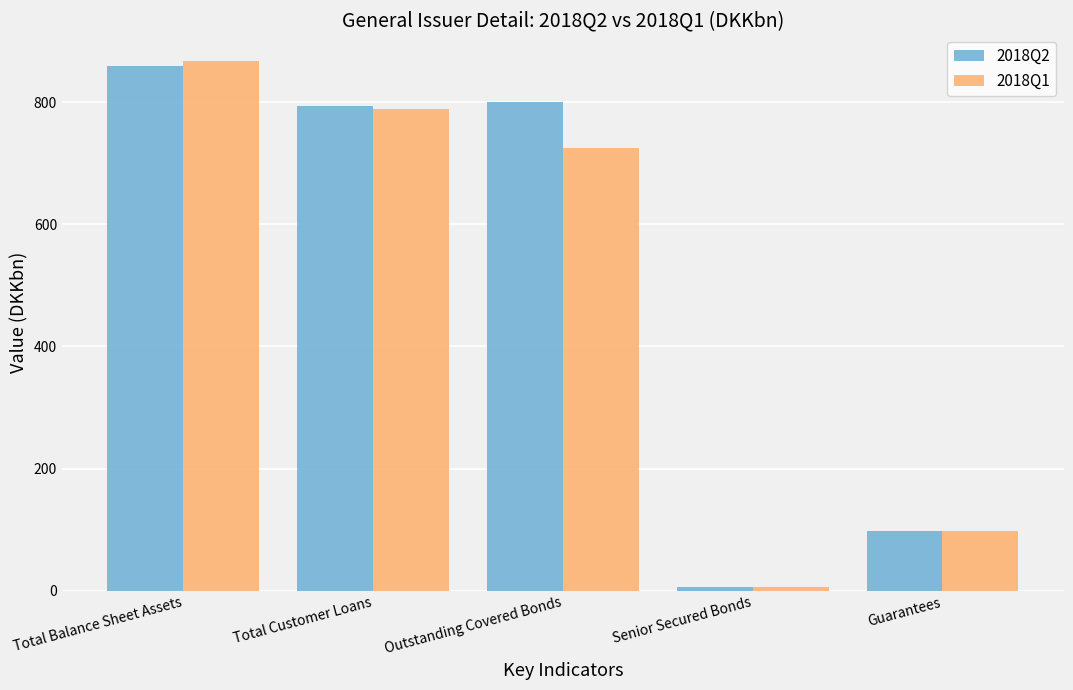

What is the label of the 3rd bar from the right?

Outstanding Covered Bonds